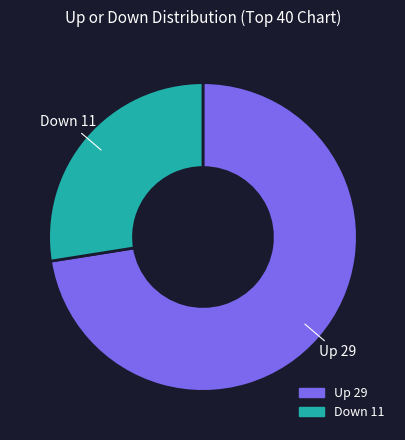

Count the number of slices in the pie.

2